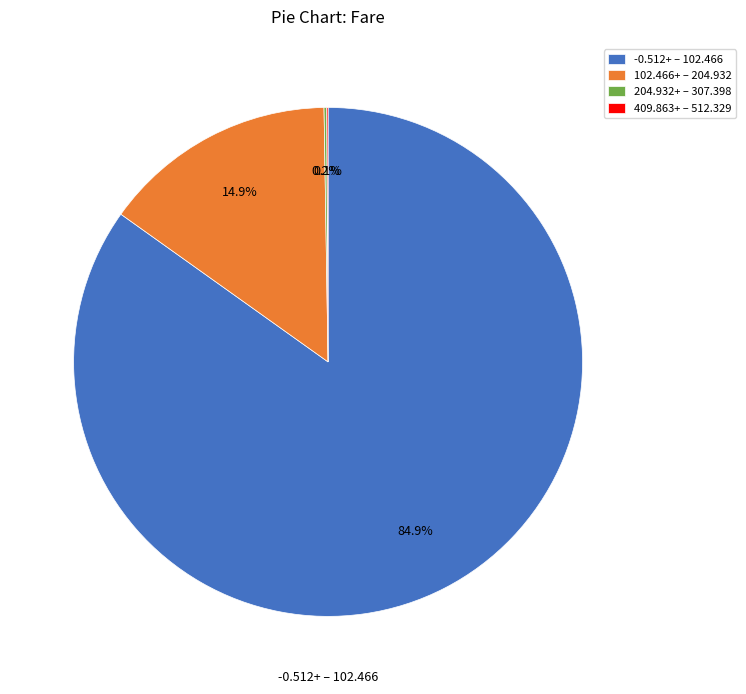

Is there any slice that represents more than half of the pie?

Yes